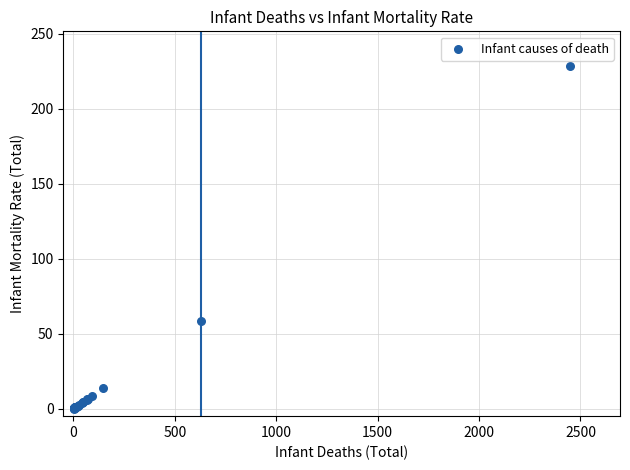

What Y value in the scatter plot is closest to 114?

58.7